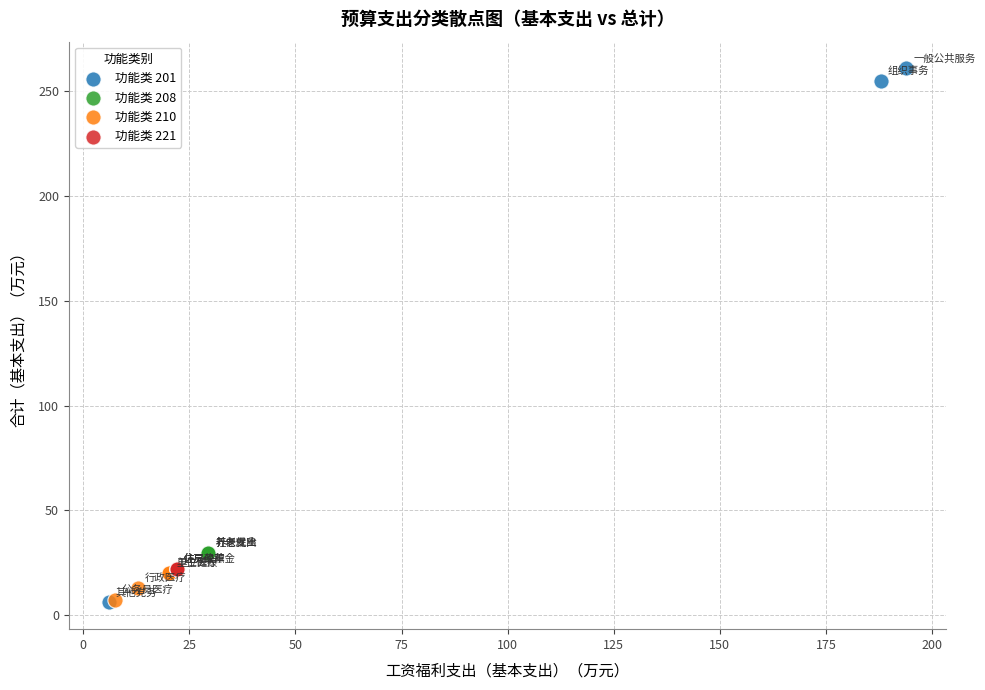

Which series contains the highest Y value?

功能类 201